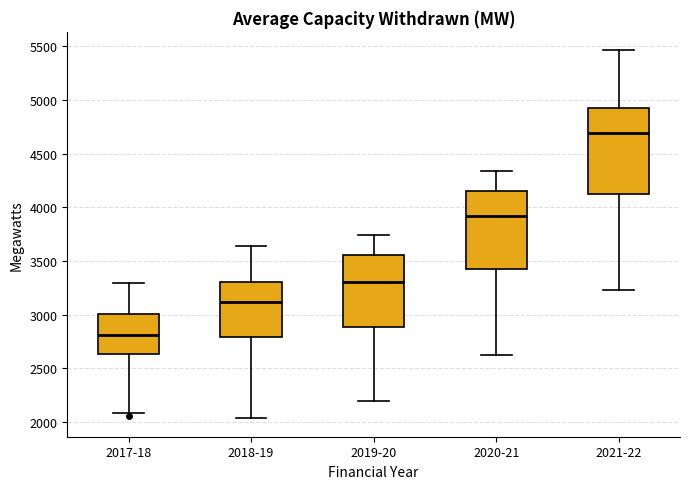

Comparing the boxes themselves (not the whiskers), which one is the tallest?

2021-22